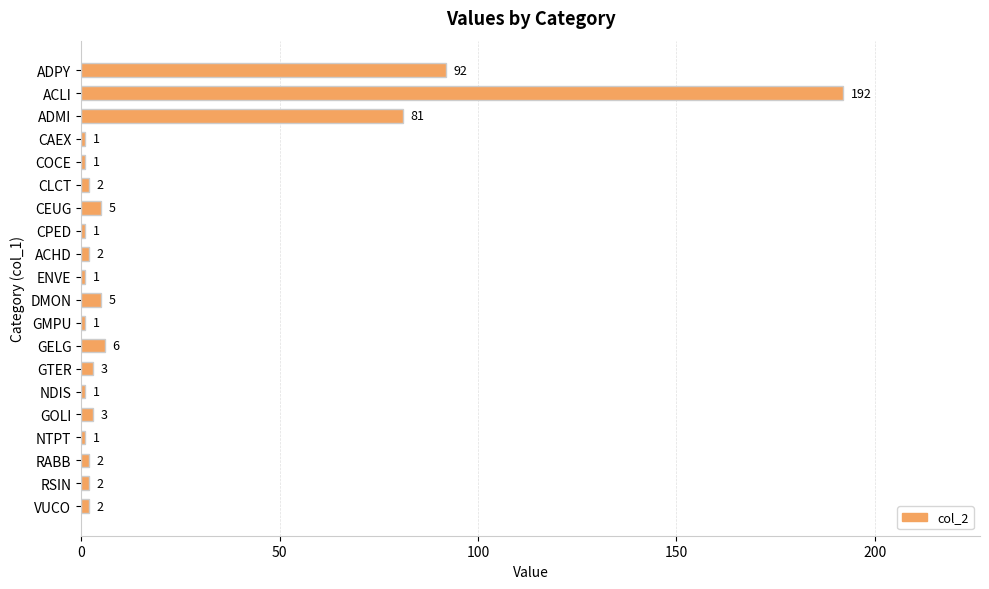

True or false: the data shows 81 at ADMI.

True